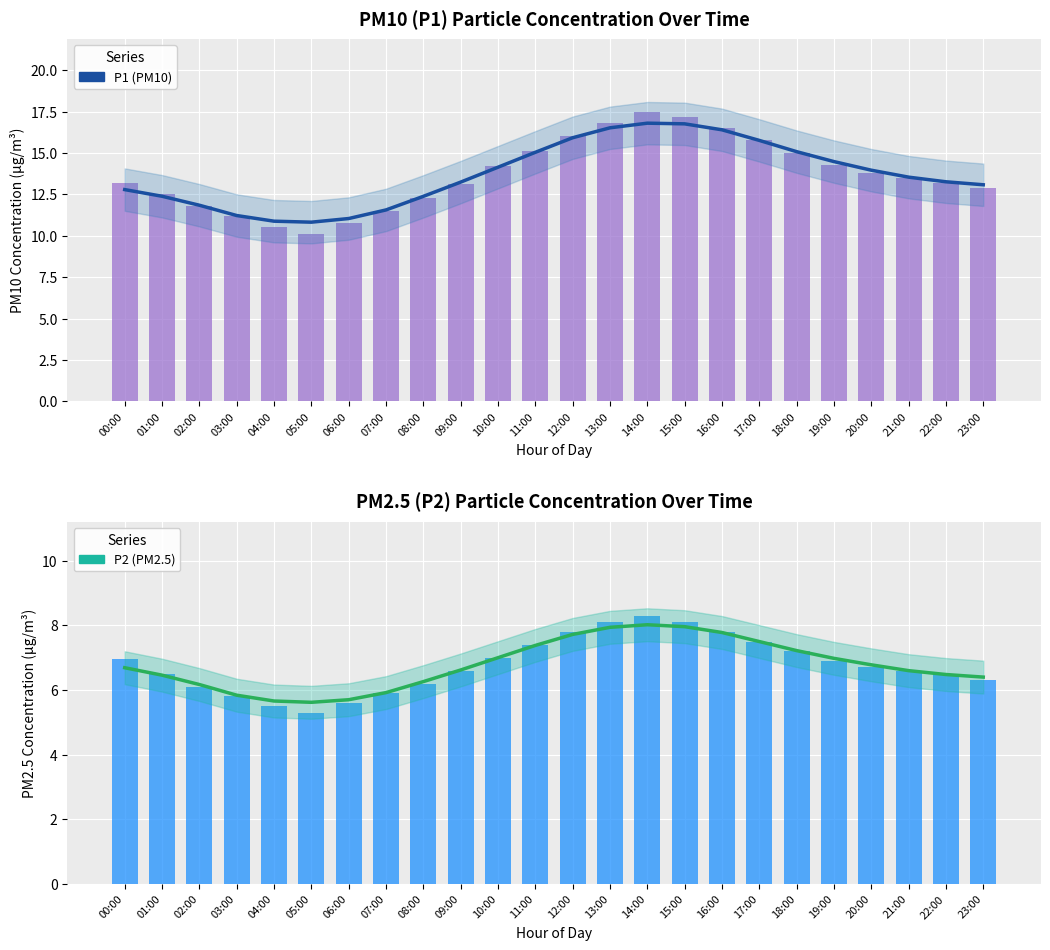

At which label does P1 bars reach its peak?

14:00